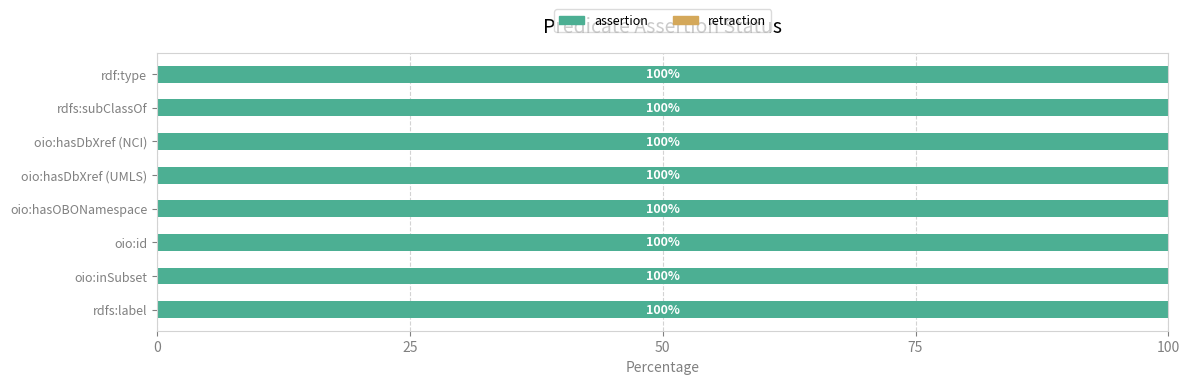

Count the number of data series in this chart.

2